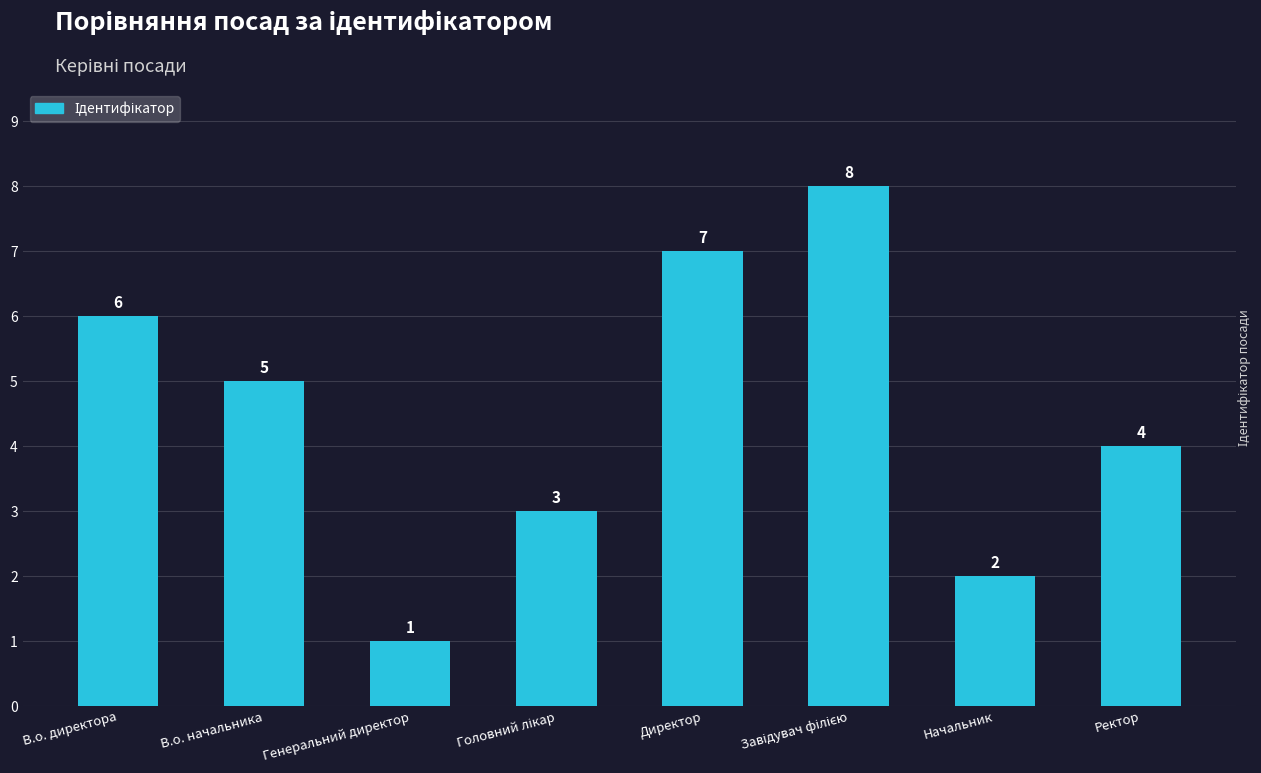

Is it true that the value at Генеральний директор is 0?

False